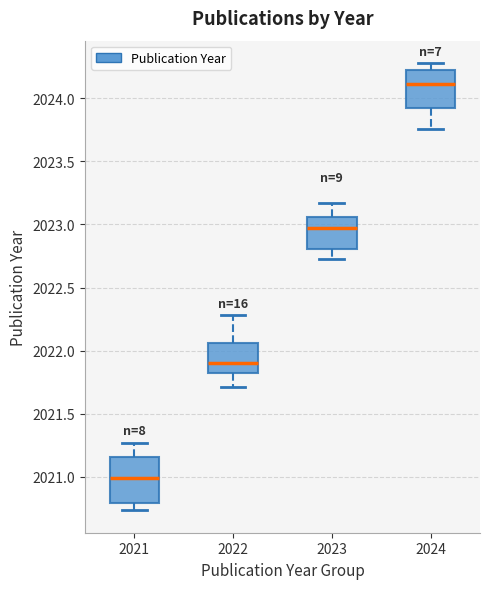

Reading left to right, read every box against the y-axis: the position of its median line, the range the box covers, and the ends of its whiskers. The values are not printed on the chart, so give them approximately, as read against the axis.

2021: median 2021.00, box 2020.80 to 2021.15, whiskers 2020.75 to 2021.25
2022: median 2021.90, box 2021.80 to 2022.05, whiskers 2021.70 to 2022.30
2023: median 2022.95, box 2022.80 to 2023.05, whiskers 2022.75 to 2023.15
2024: median 2024.10, box 2023.90 to 2024.25, whiskers 2023.75 to 2024.30